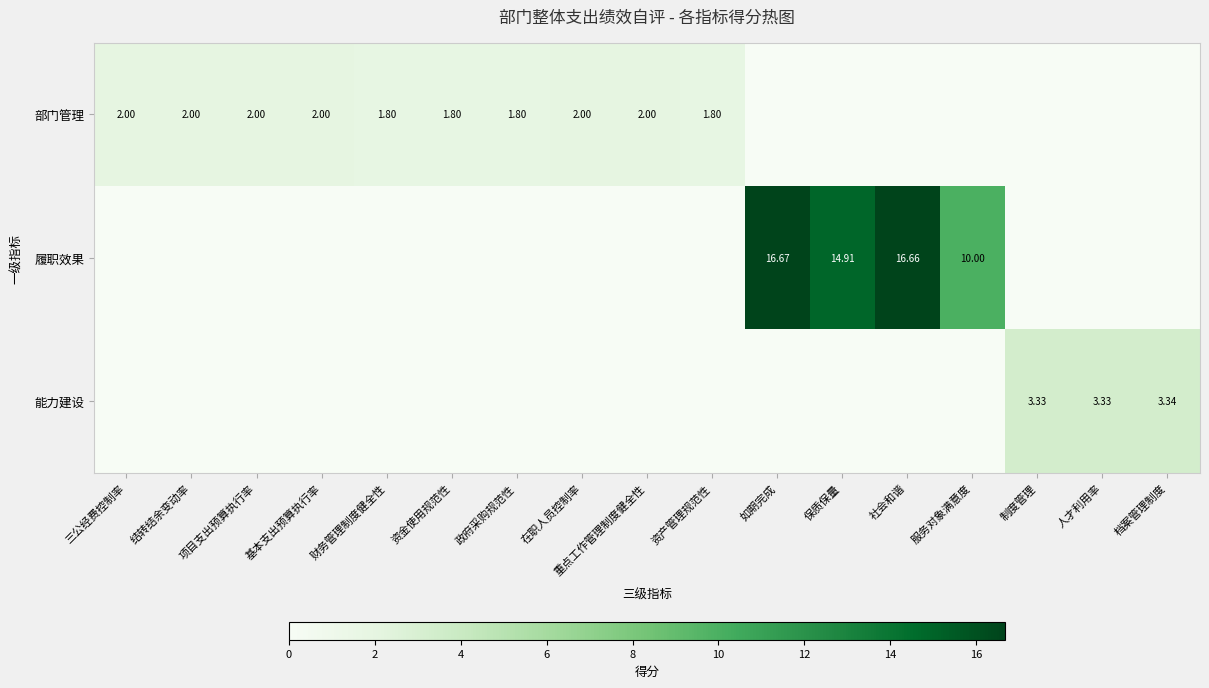

What is the difference between the second highest and minimum values in the 部门管理 series?

2.0